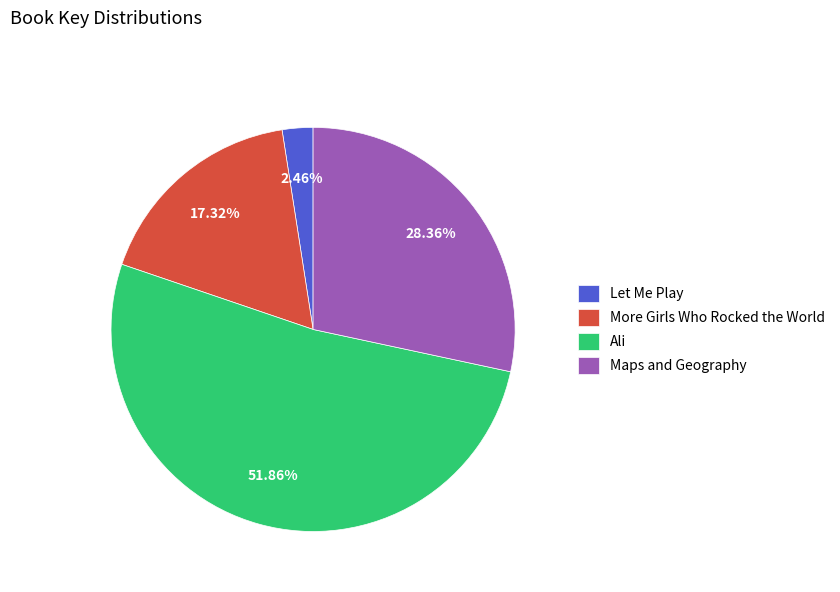

Is it true that Maps and Geography is 17% of the pie?

False